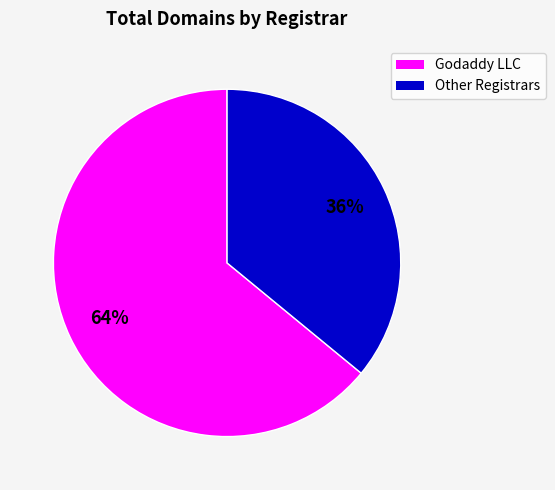

To the nearest percent, what is the difference between the largest and smallest slice percentages?

28%